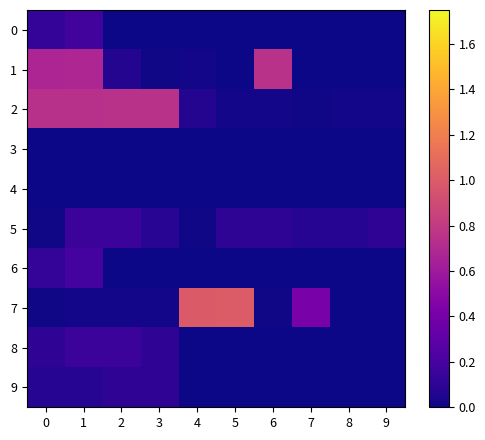

Which label corresponds to the largest value in the chart?

5